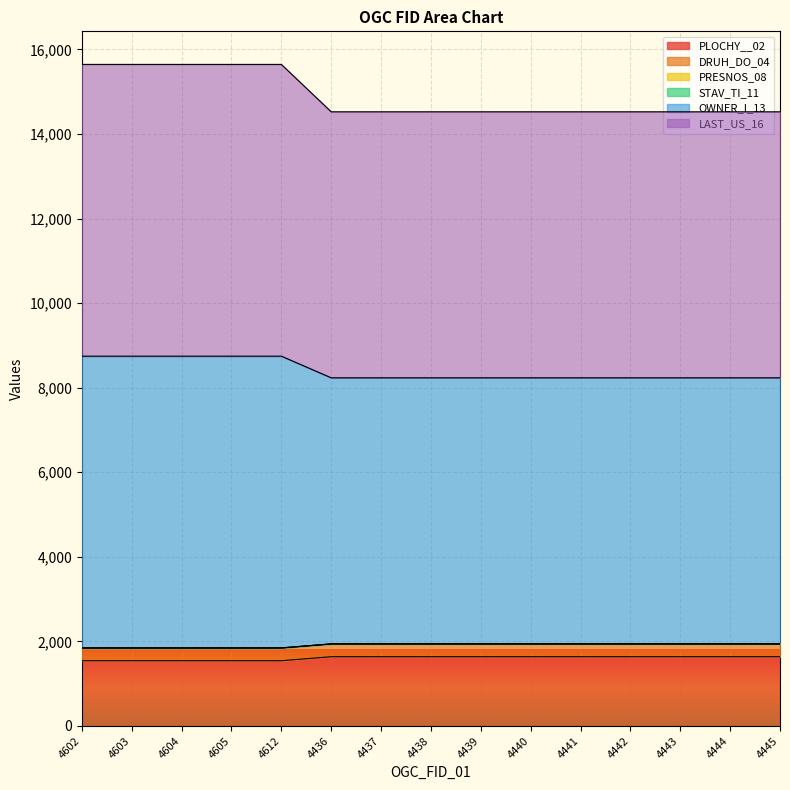

Which category has the highest value in the DRUH_DO_04 series?

4436